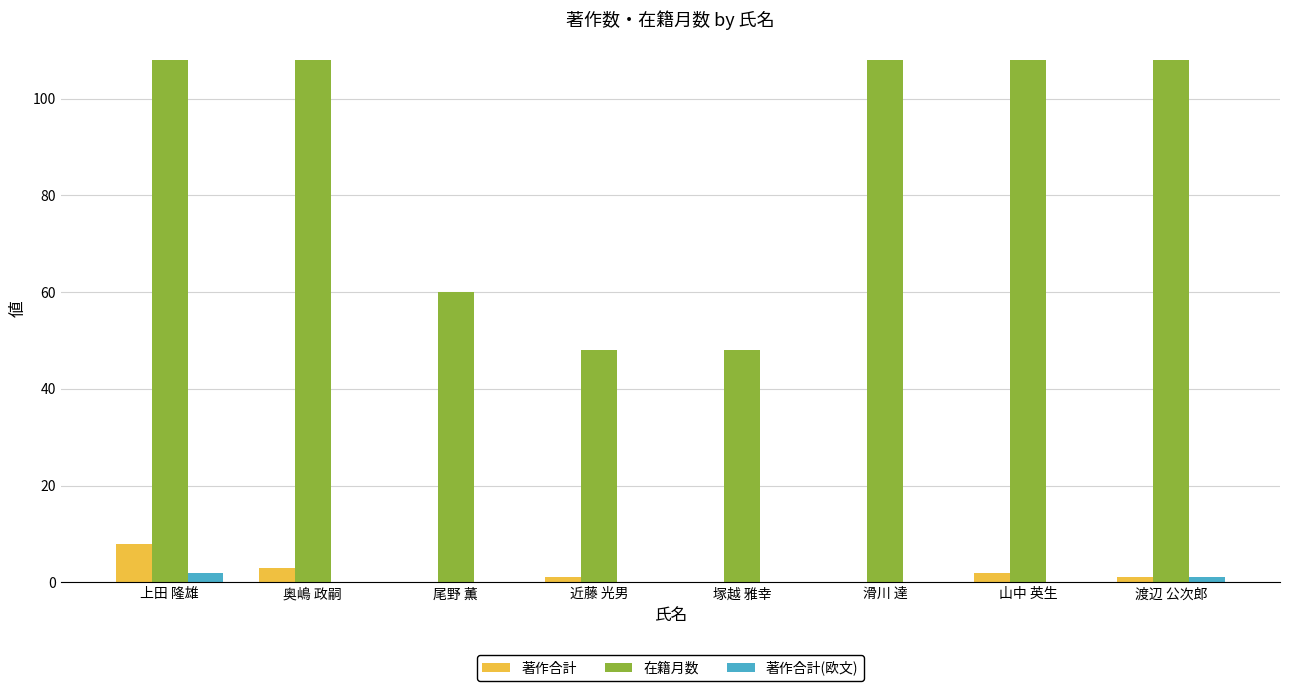

What is the greatest value displayed?

108